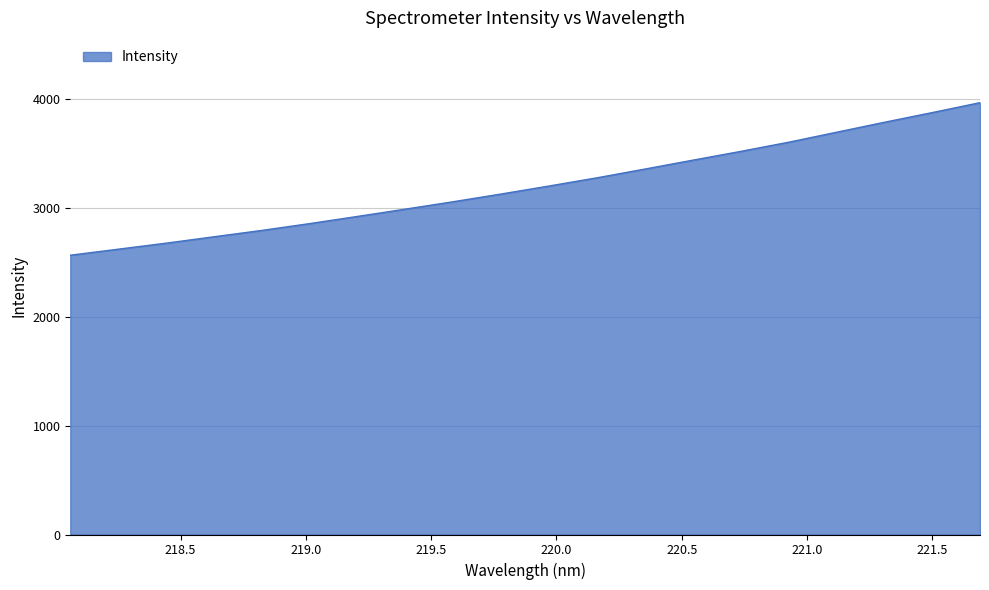

What is the smallest value displayed?

2565.8